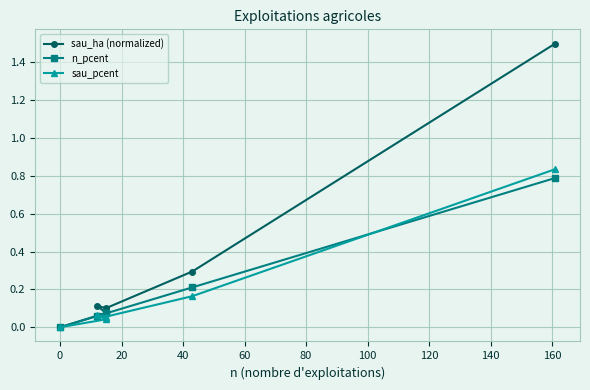

The sau_pcent series shows 0.1 at 40. True or false?

True